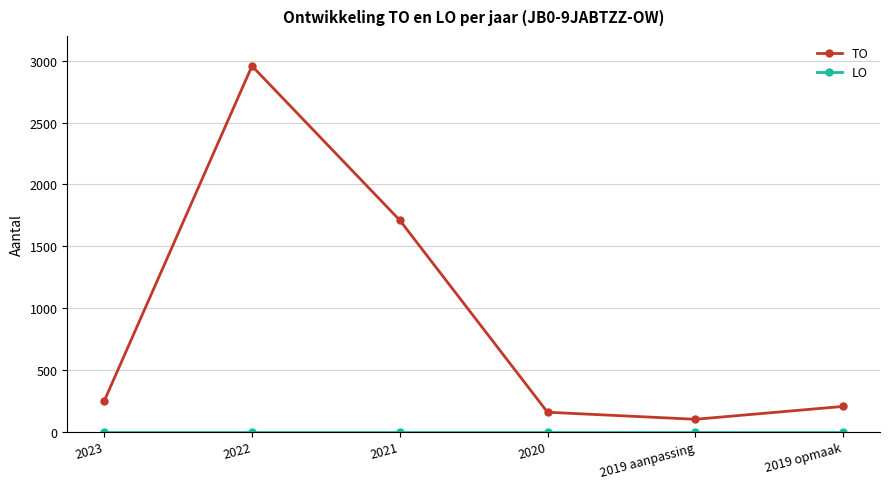

Which series has the widest spread of values?

TO